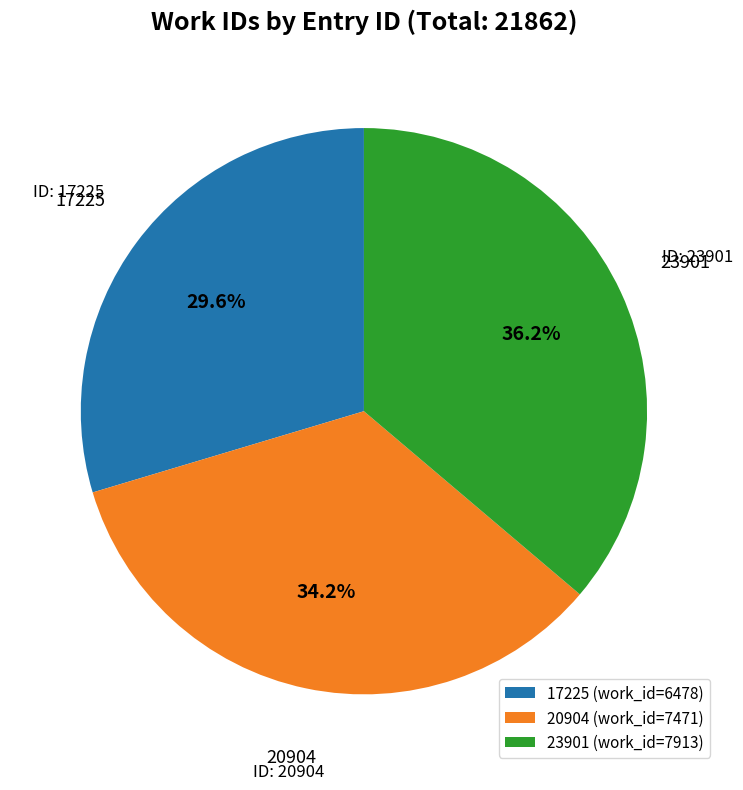

To the nearest percent, what is the difference between the 17225 and 23901 slice percentages?

7%